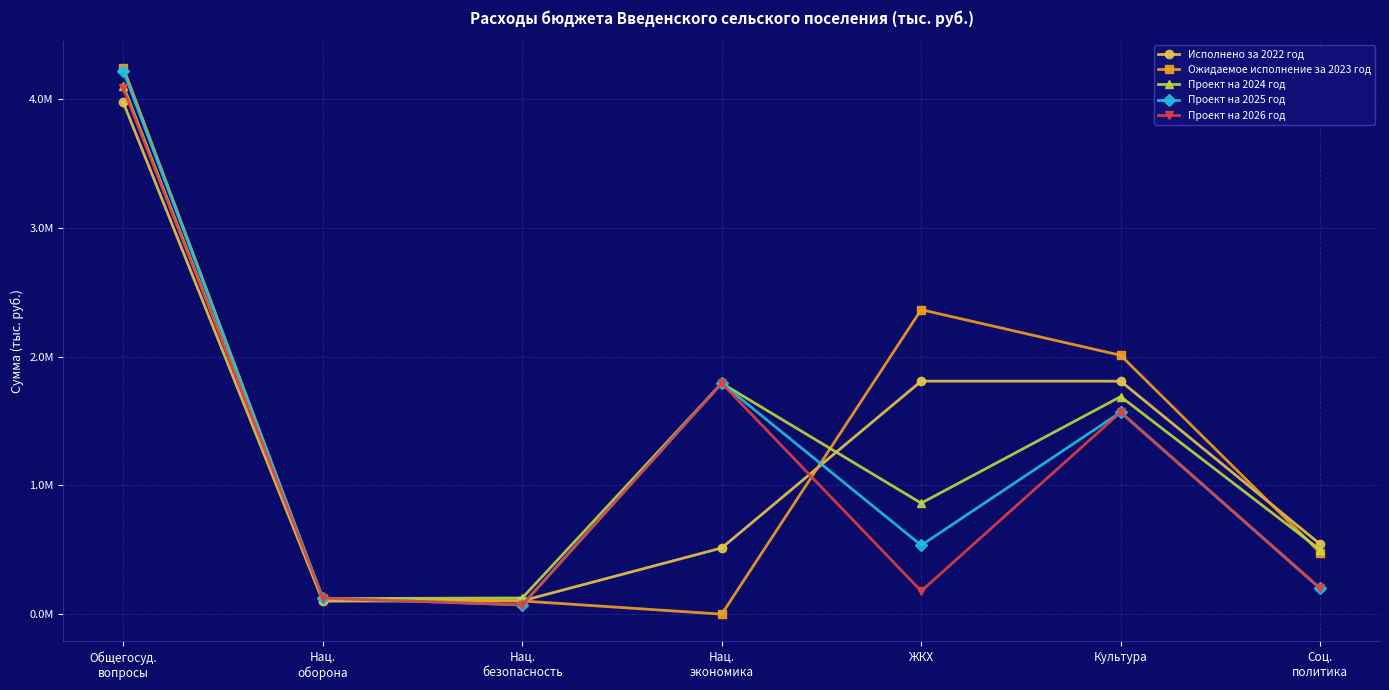

At which label does Проект на 2026 год reach its peak?

Общегосуд.
вопросы